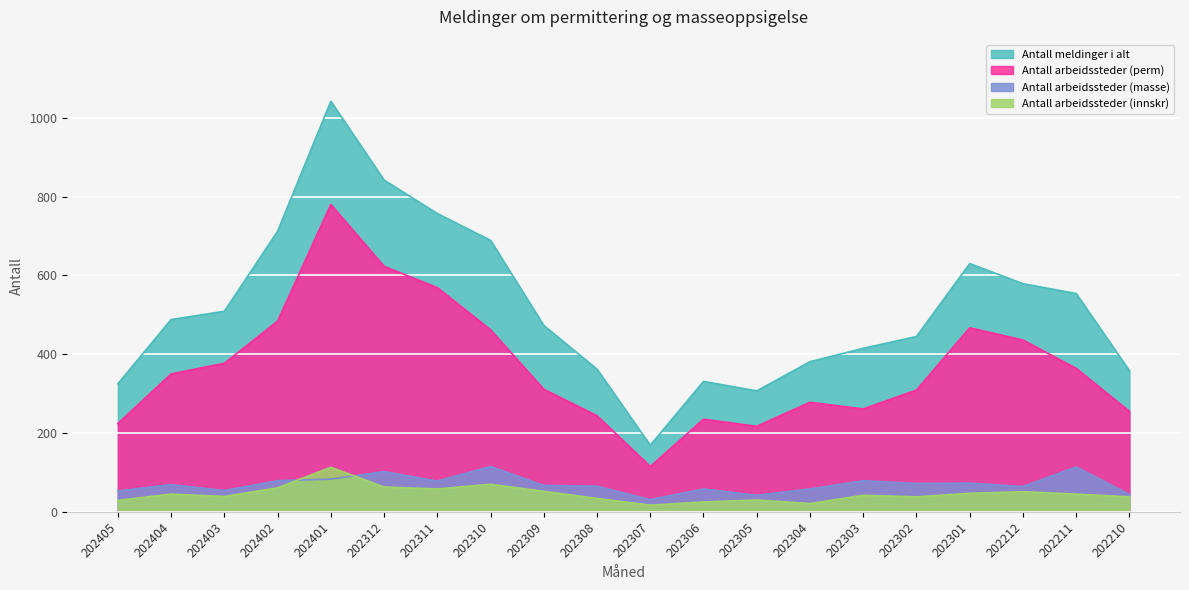

What is the sum of all Antall arbeidssteder (masse) values?

1400